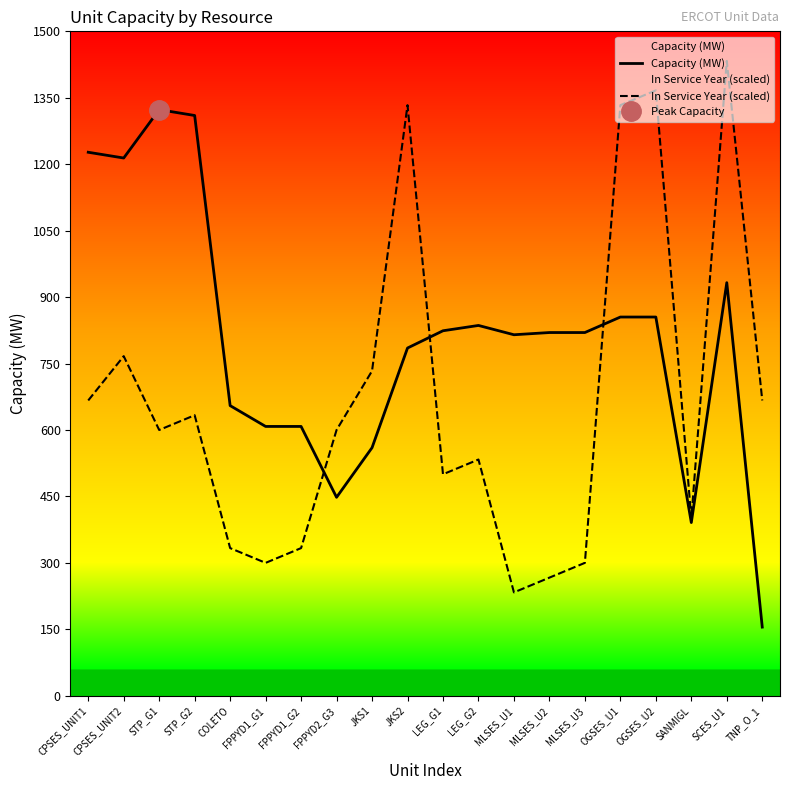

At which category does the chart reach its peak across all series?

SCES_U1